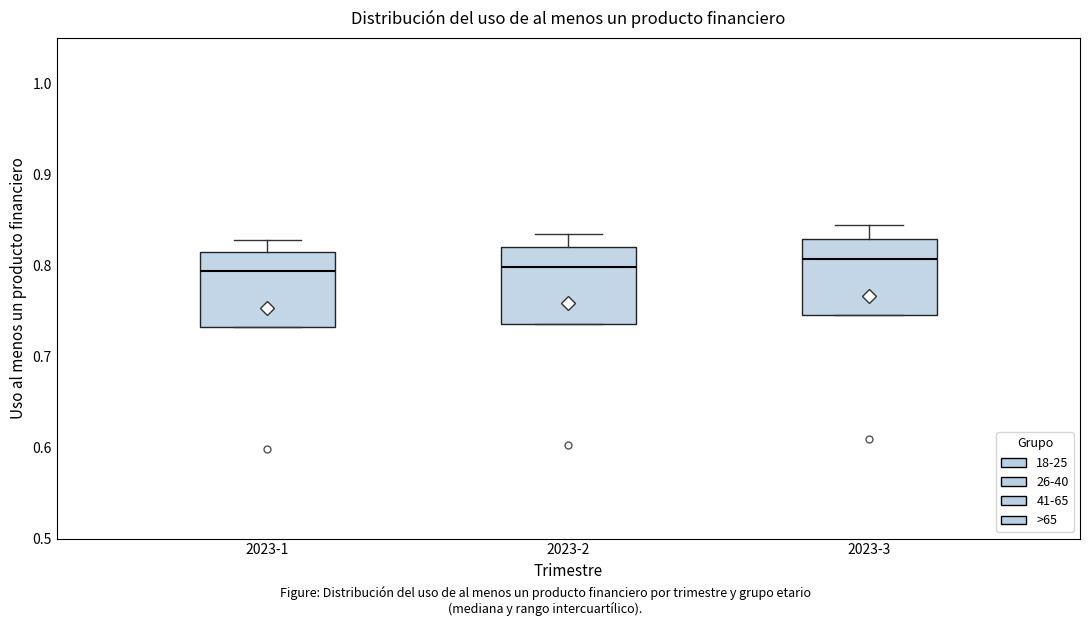

Where does the upper whisker of the box for 2023-1 end on the y-axis? The values are not printed on the chart, so give them approximately, as read against the axis.

0.83